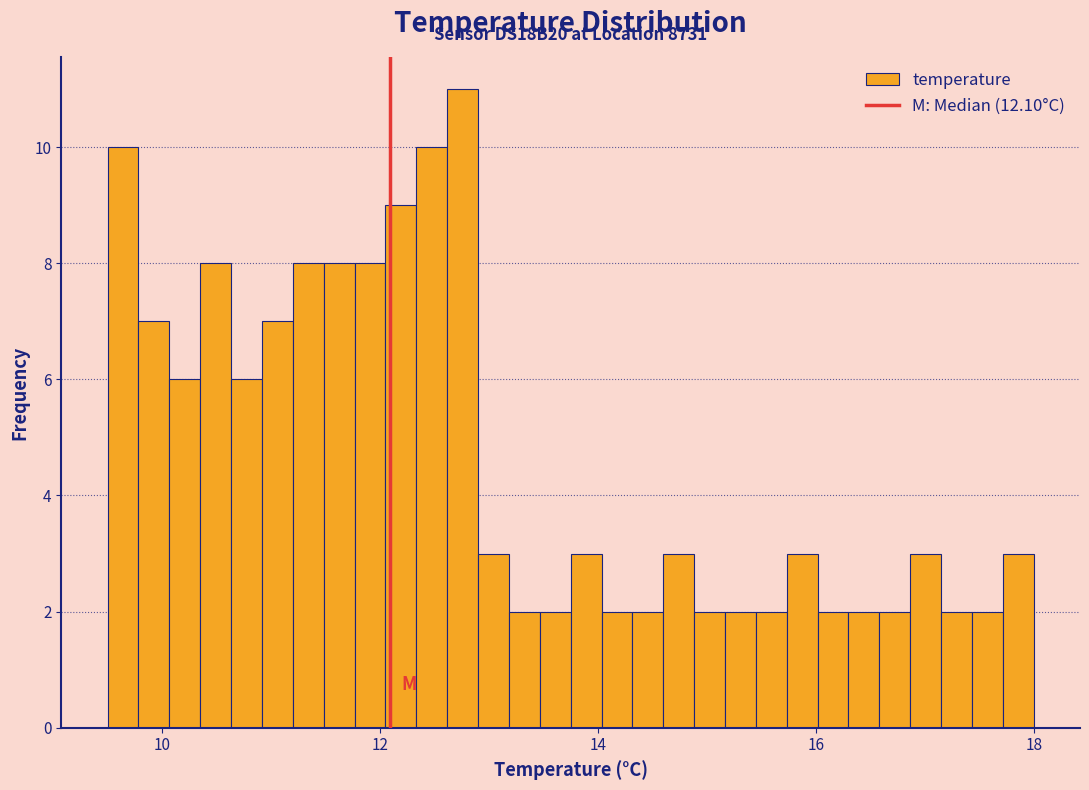

Around what value on the x-axis is the tallest bar? Give the approximate position of its centre, as read against the axis.

12.8